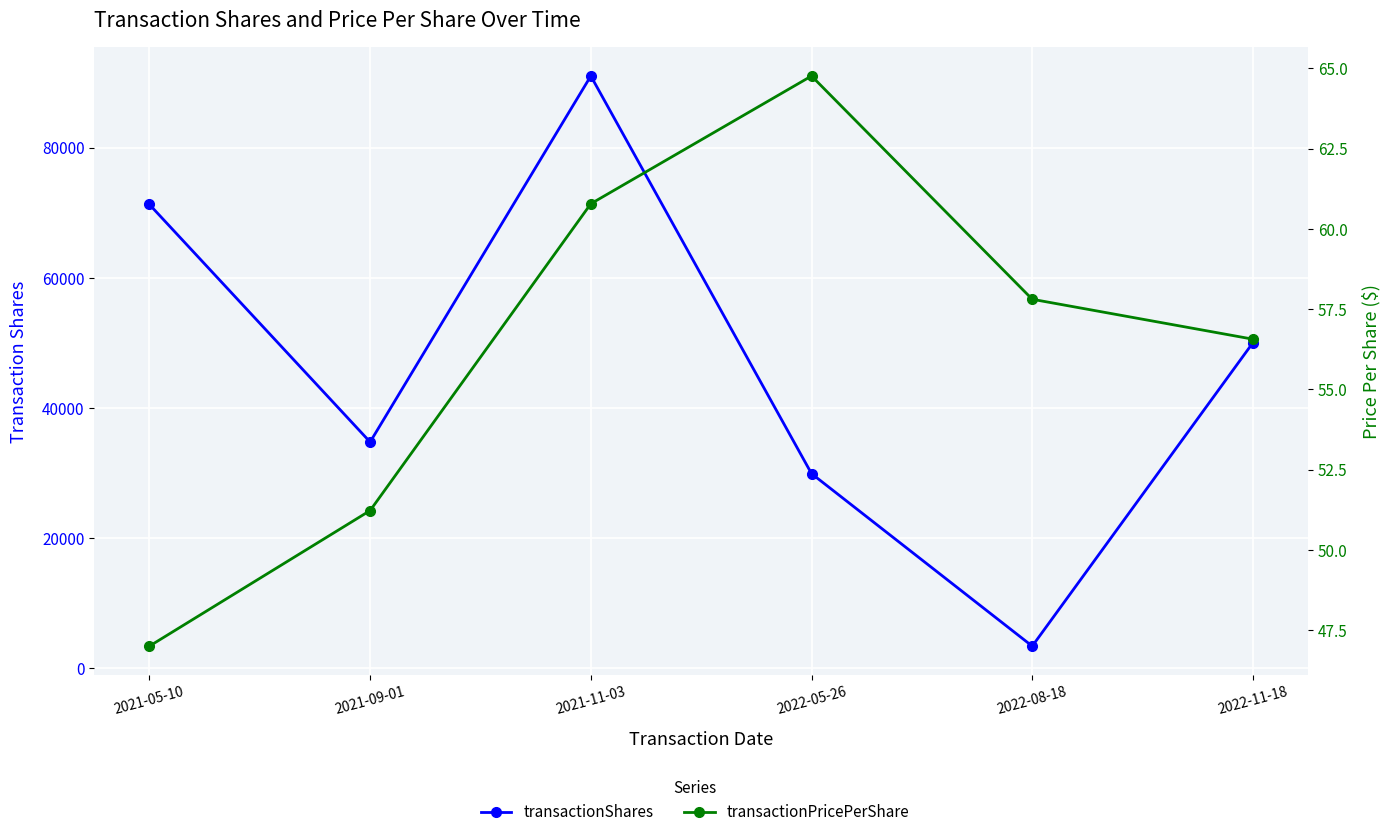

At which category is the sum across all series the highest?

2021-11-03